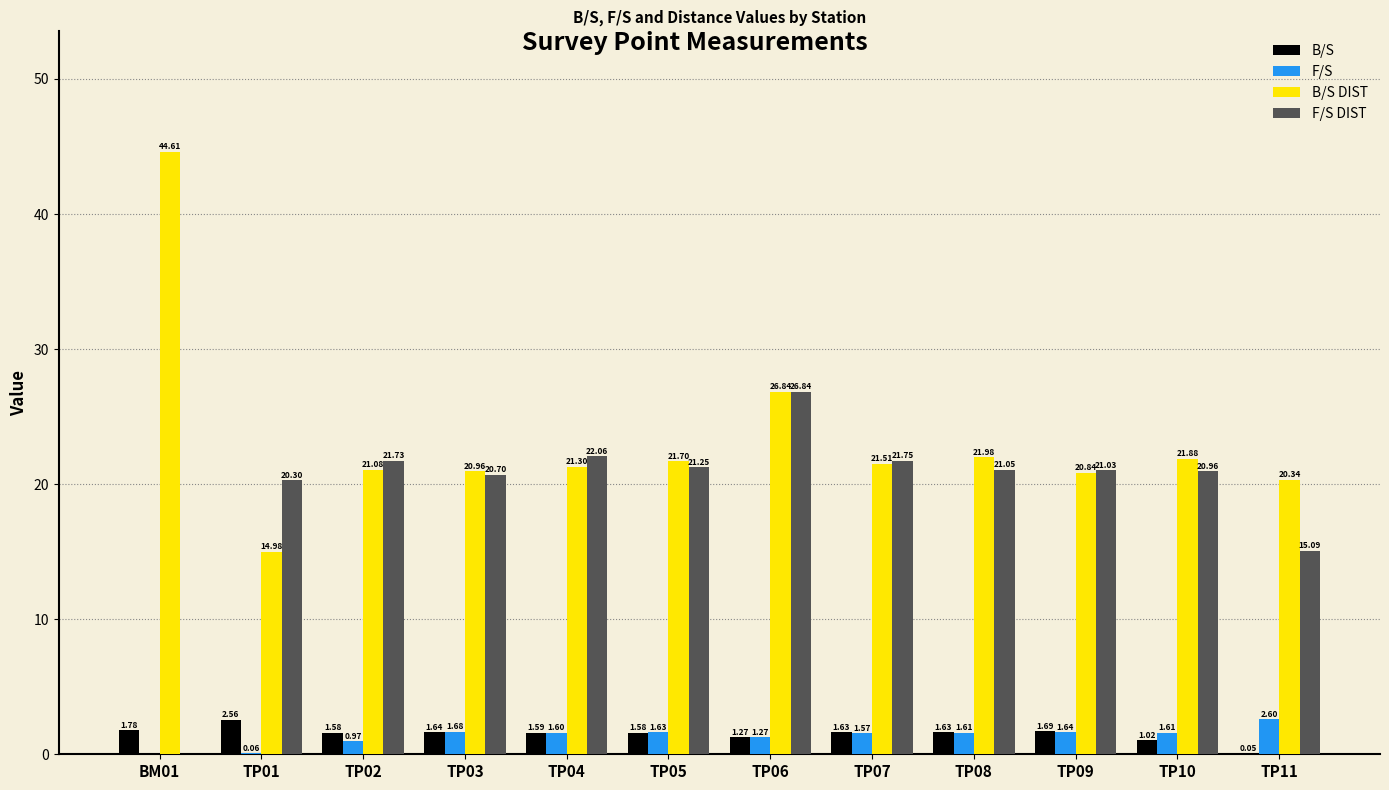

What are all the series names shown in the legend?

B/S, F/S, B/S DIST, F/S DIST